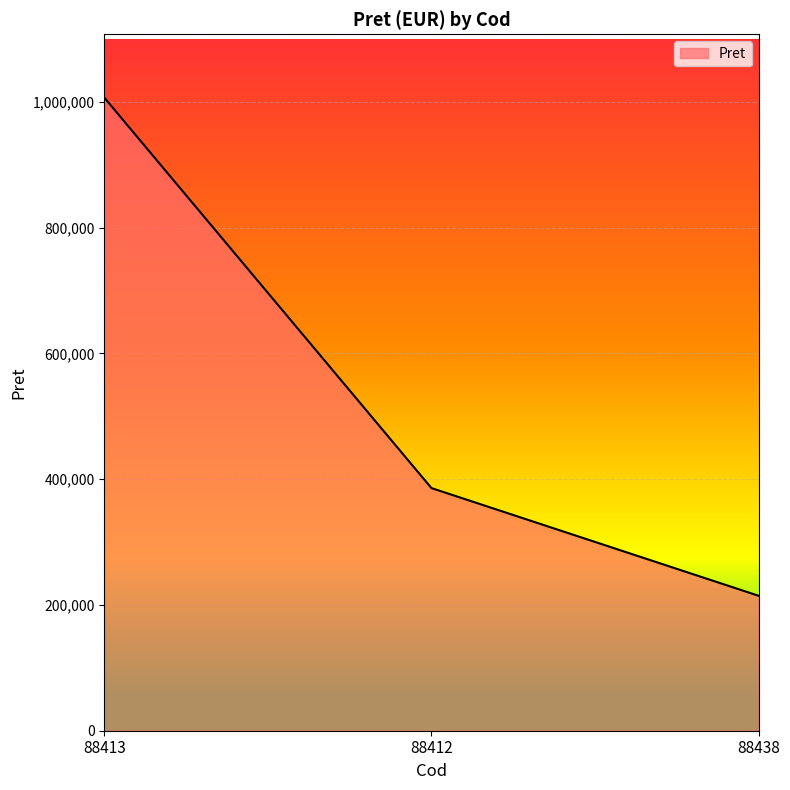

What is the minimum value shown in the chart?

214582.5